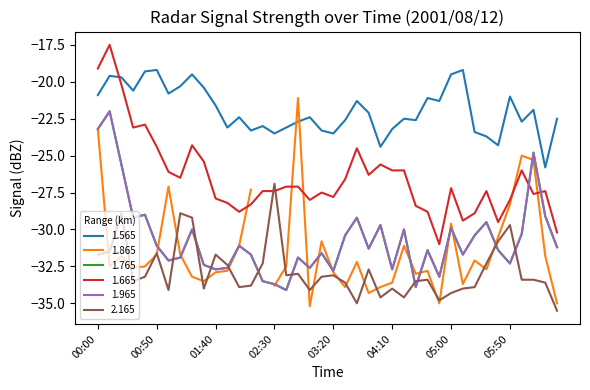

What is the minimum value for 1.565?

-25.8